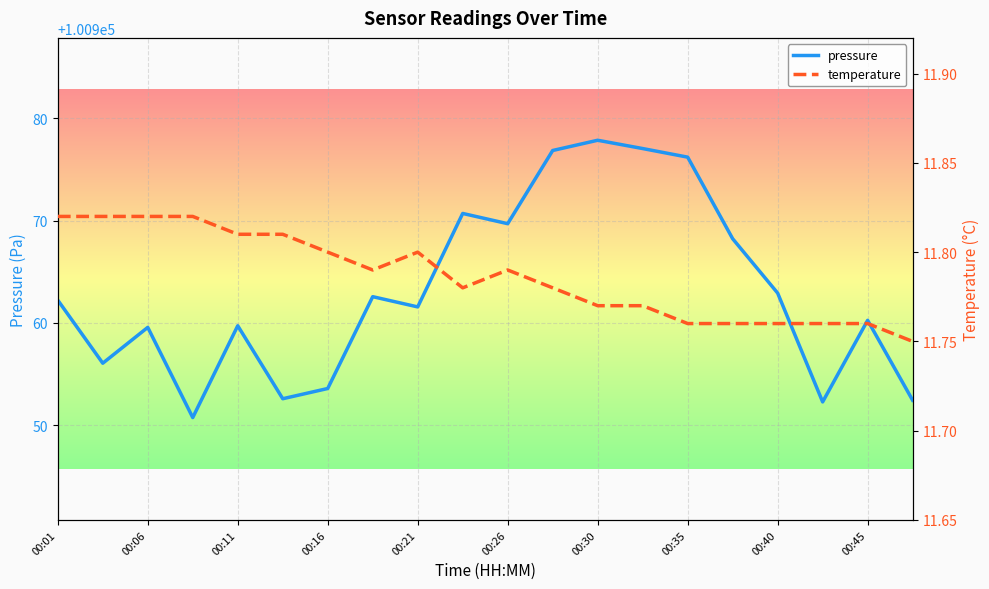

The value of pressure at 00:26 is 27289.9. True or false?

False